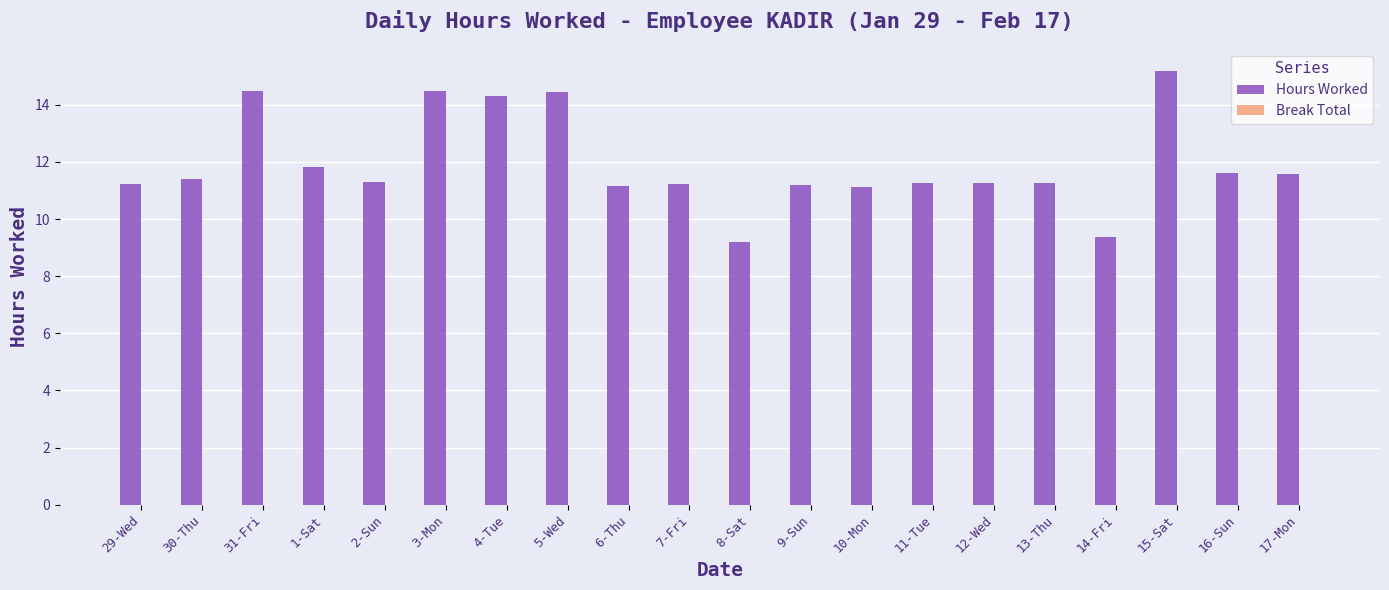

What is the average value?

11.9